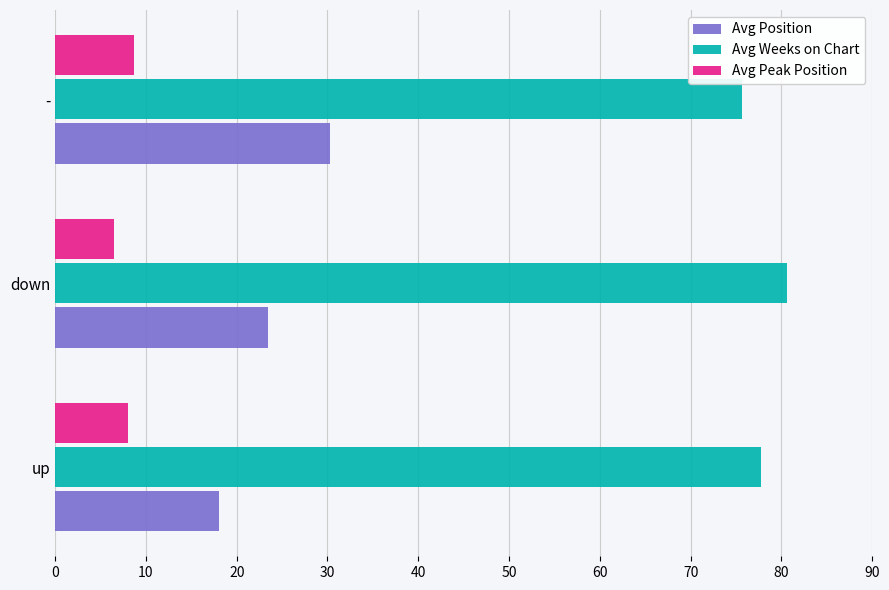

What is the maximum value shown in the chart?

80.6